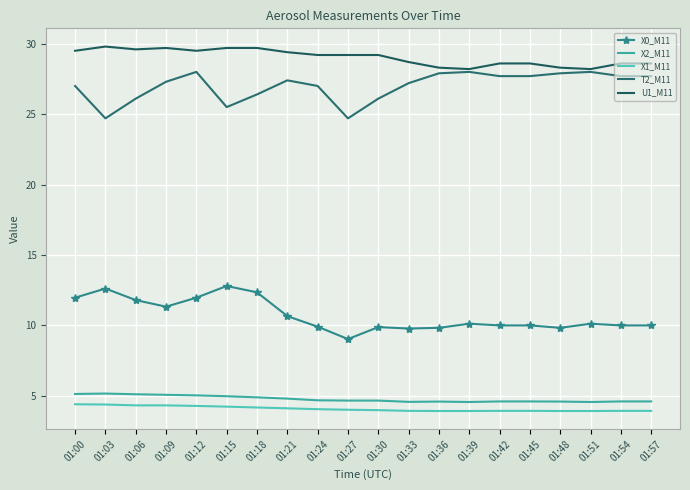

True or false: X2_M11 has a value of 5.1 at 01:00.

True